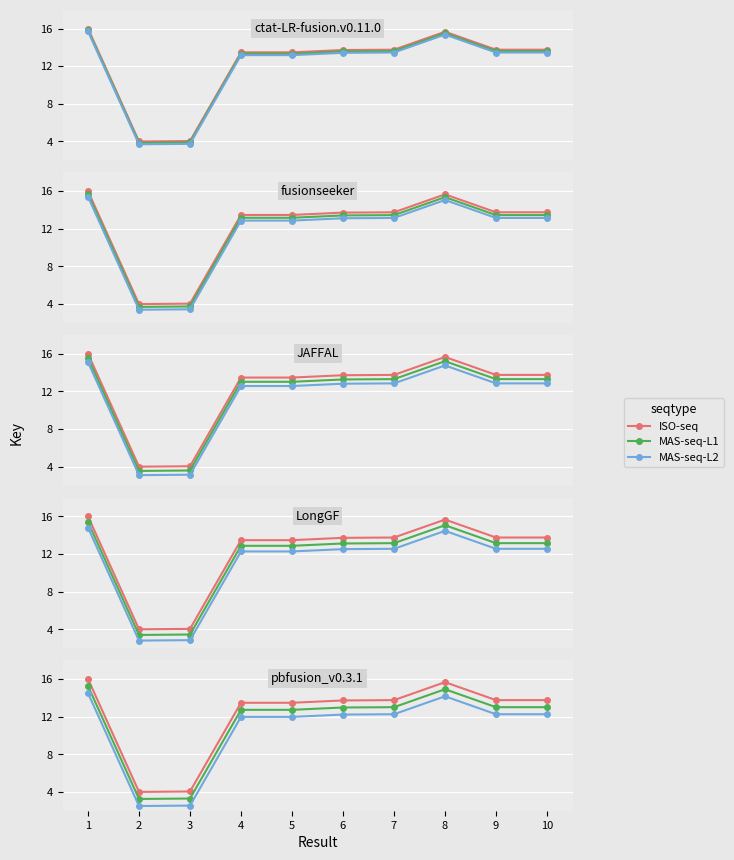

What is the difference between the maximum and minimum values in the MAS-seq-L2 series?

12.0